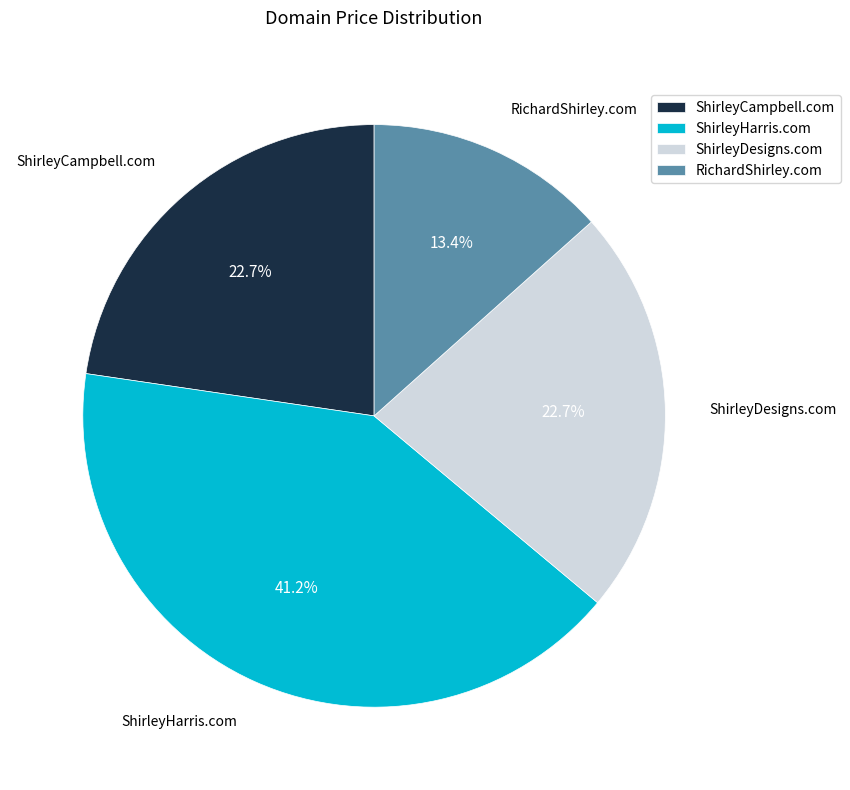

To the nearest percent, what portion does ShirleyHarris.com represent?

41%